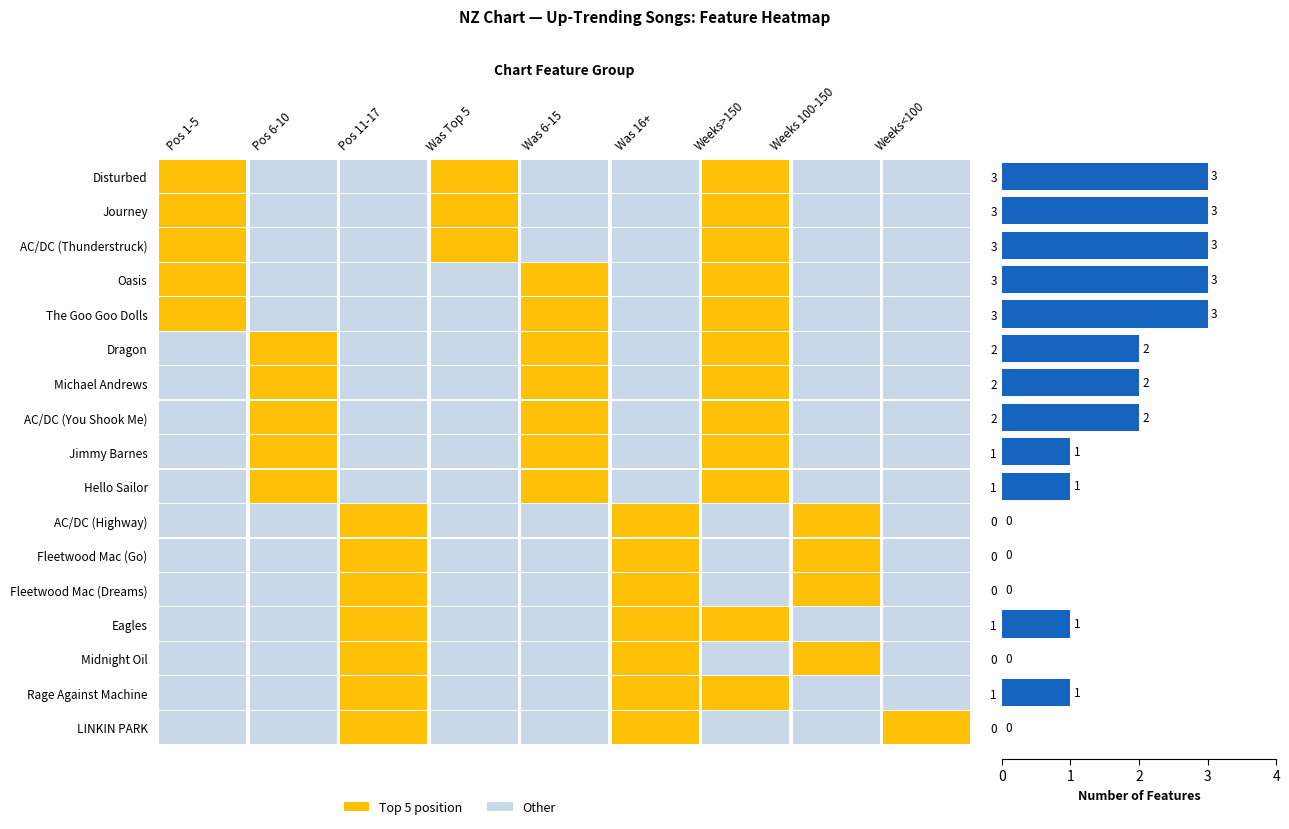

What is the greatest value displayed?

3